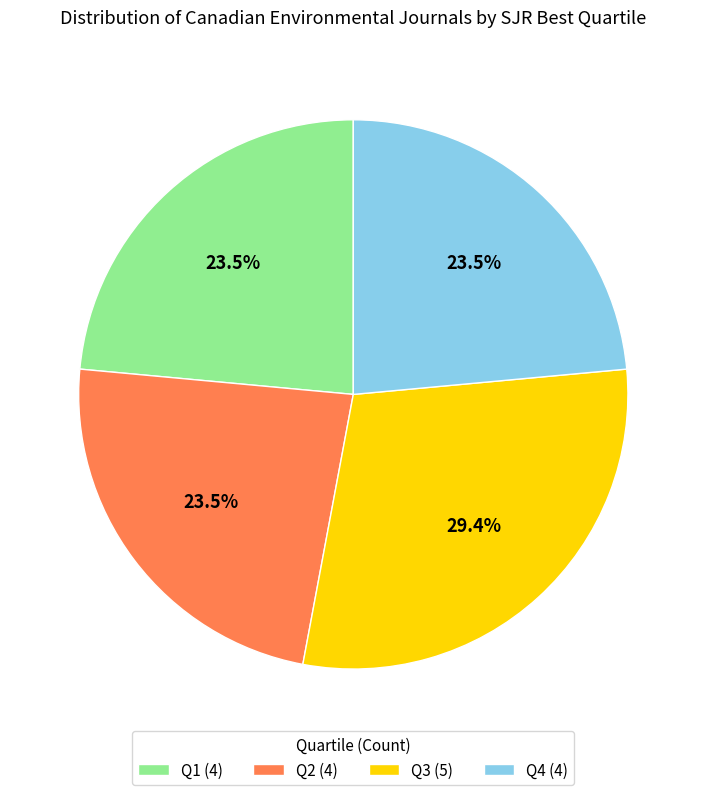

The Q3 slice represents 41% of the pie. True or false?

False